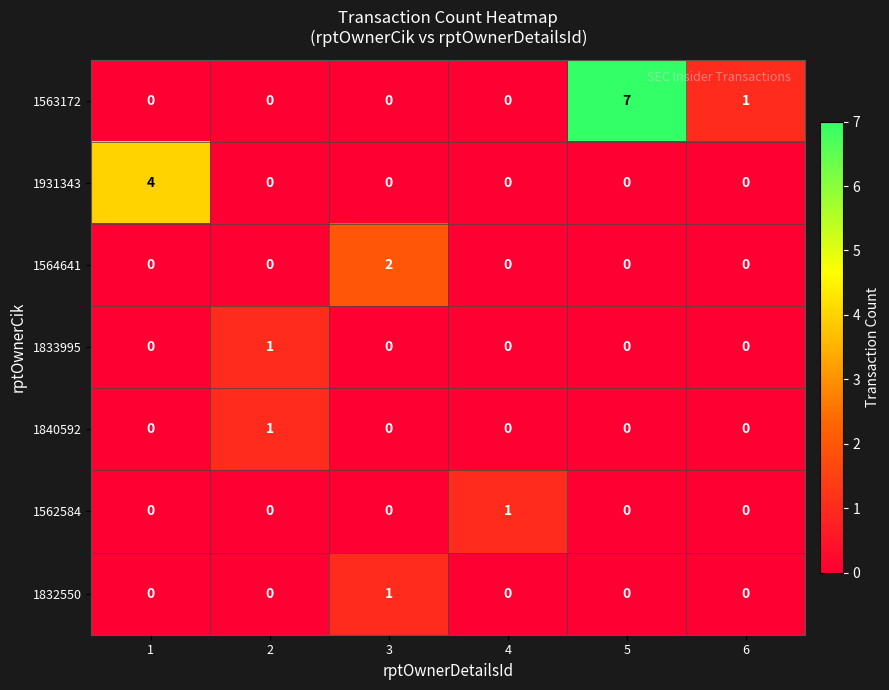

Count the 1562584 values in the range 0 to 1.

6